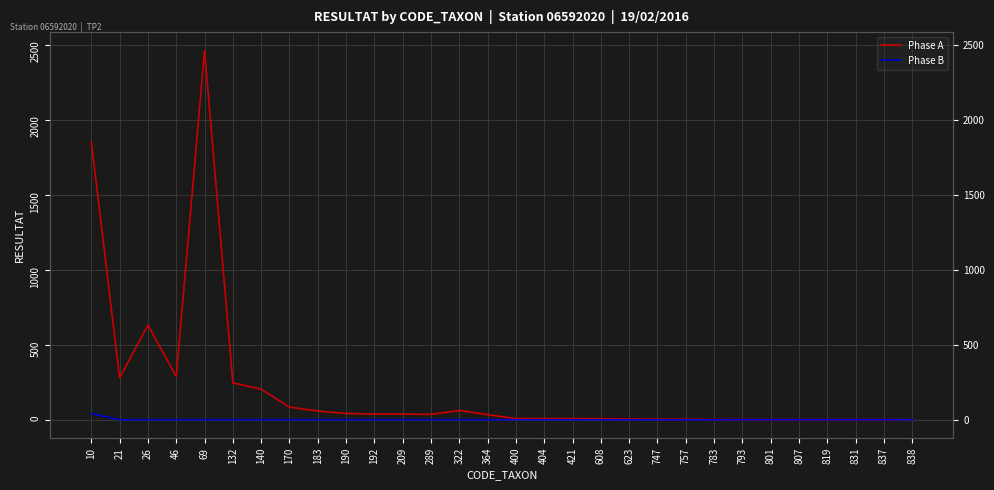

The Phase A series shows 464 at 21. True or false?

False